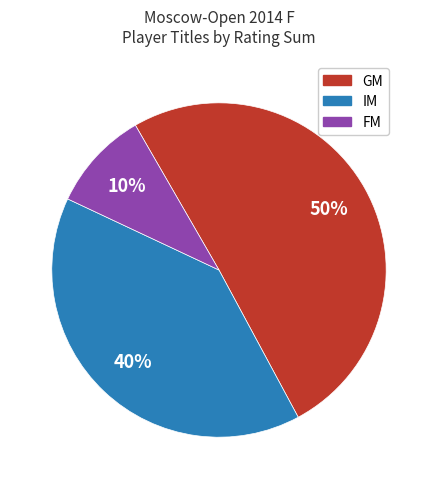

To the nearest percent, what is the average slice percentage?

33%